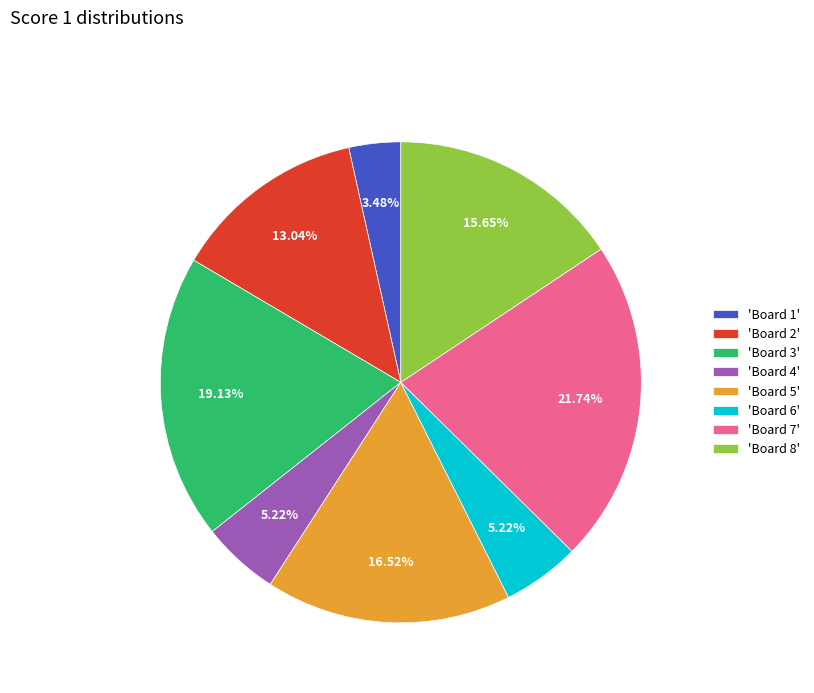

Is there a majority slice in this chart?

No